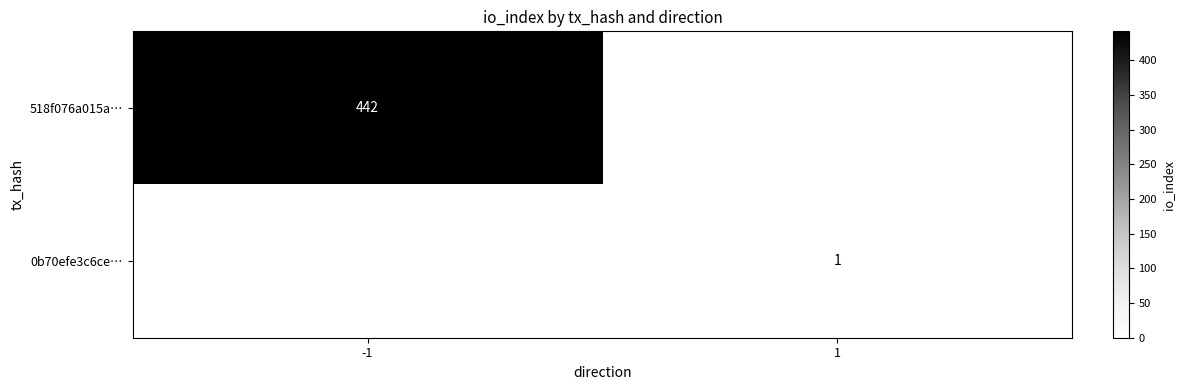

What is the spread (max minus min) of values at -1?

442